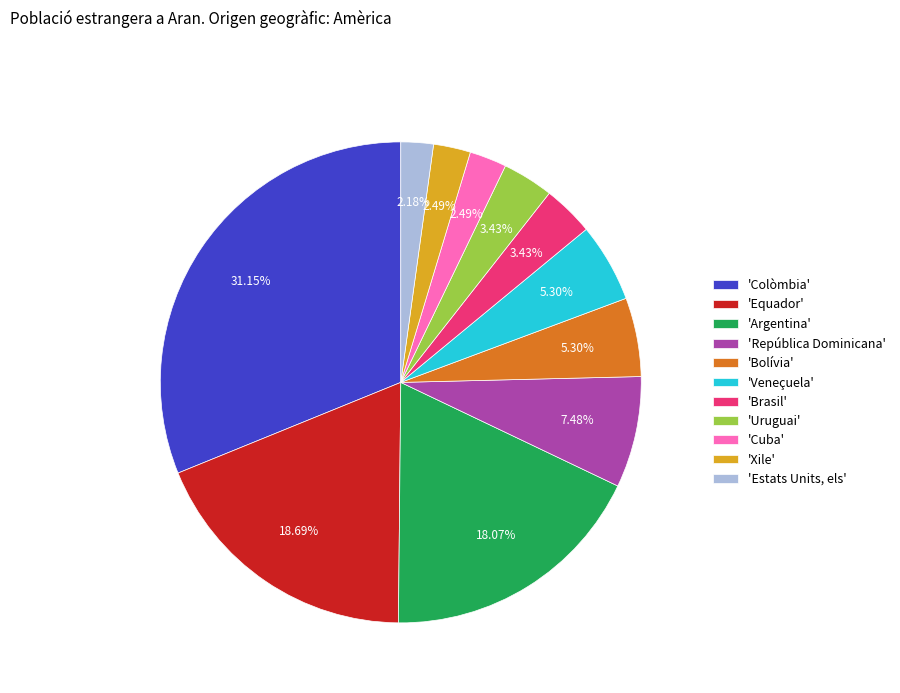

Approximately how many times larger is the value at 'Estats Units, els' compared to 'Uruguai'?

0.6